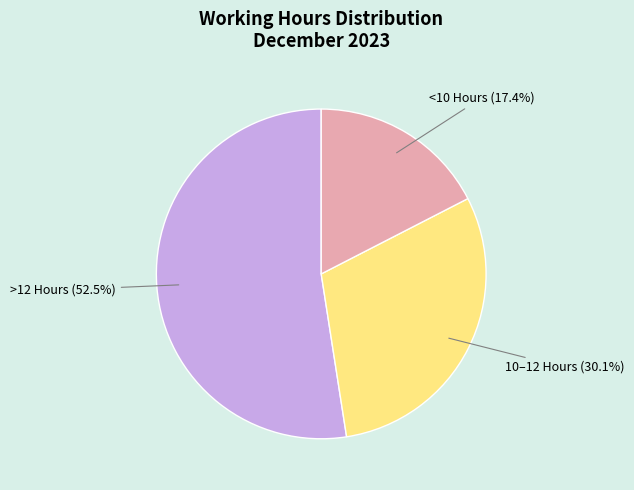

Which has a higher value, >12 Hours or 10–12 Hours?

>12 Hours